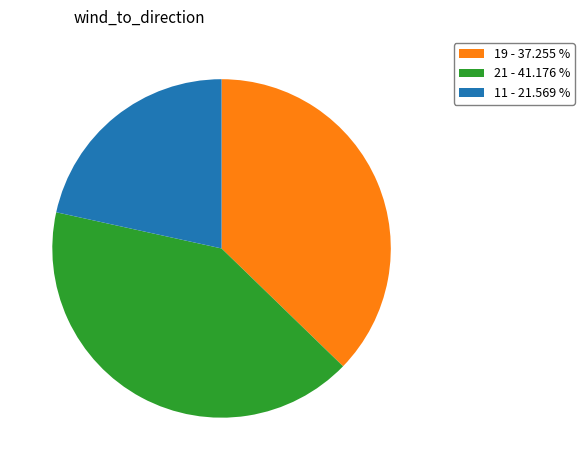

Combined, do 11 - 21.569 % and 19 - 37.255 % account for over 50%?

Yes